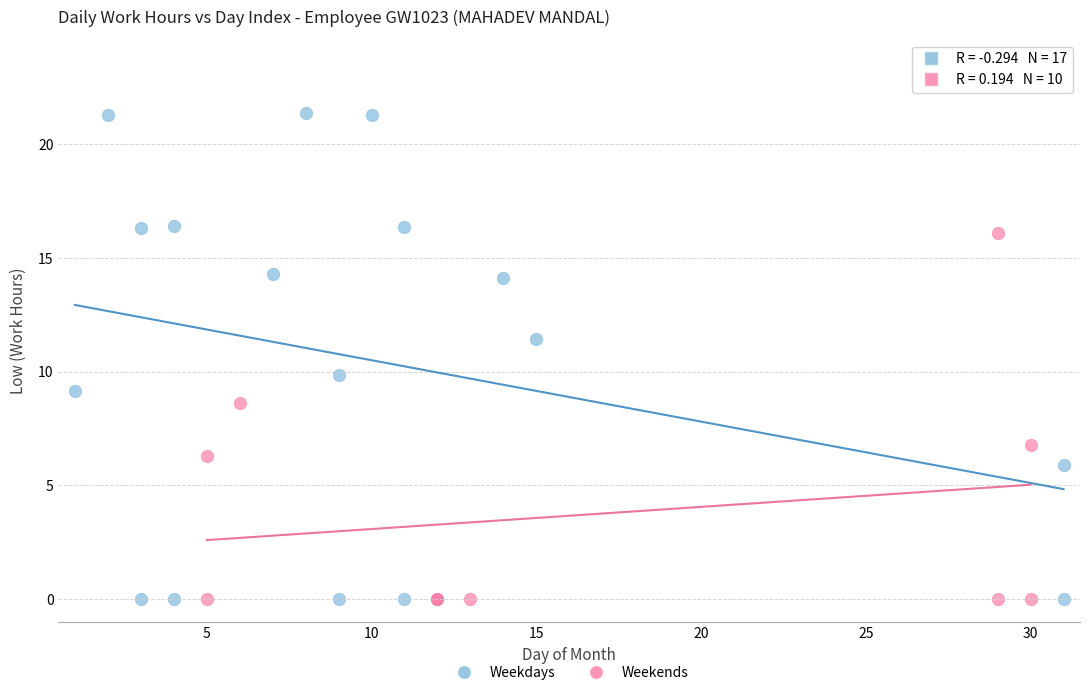

Which series has the largest Y range (max minus min)?

Weekdays